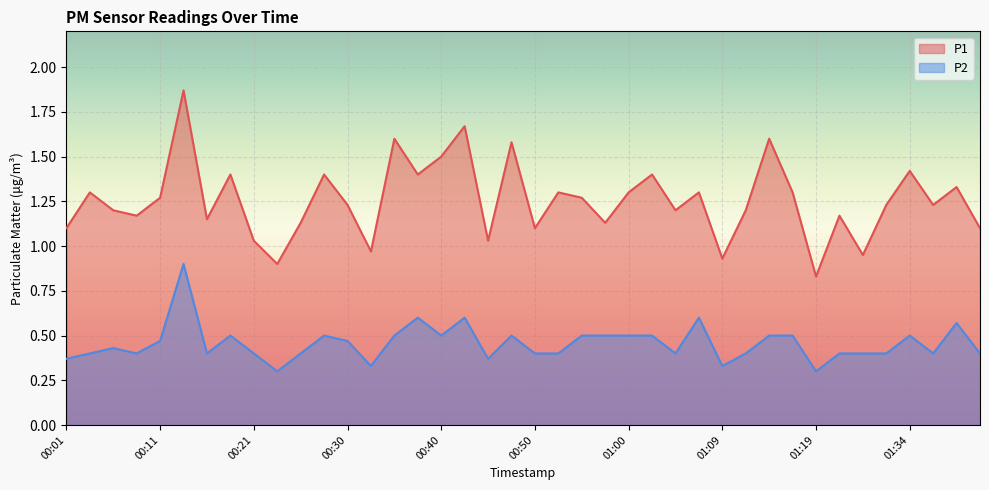

Is the value of P2 at 00:06 greater than the value of P1 at 01:29?

No